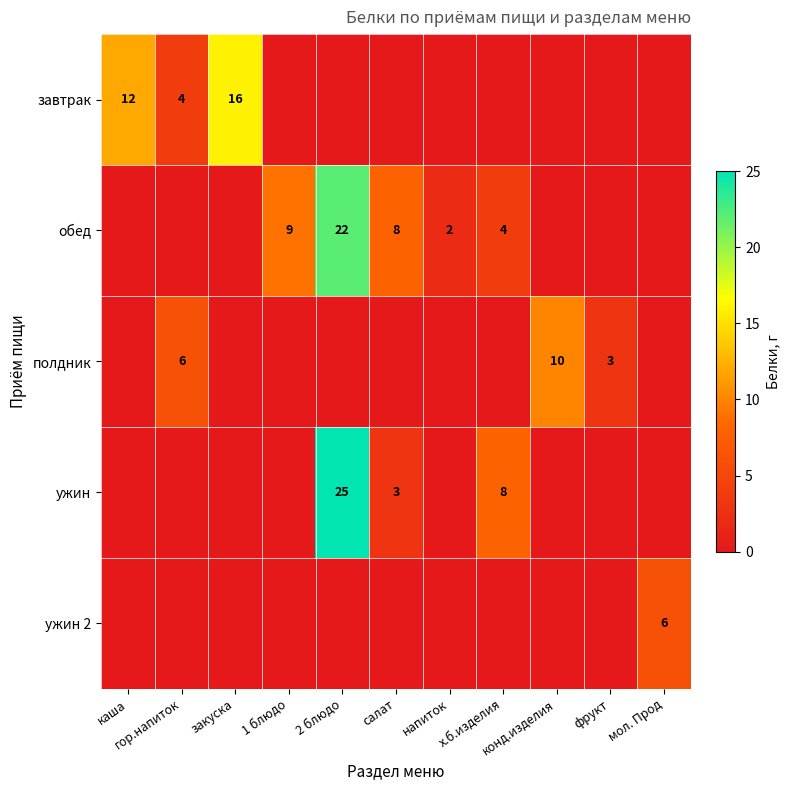

Is it true that обед equals 12 at закуска?

False